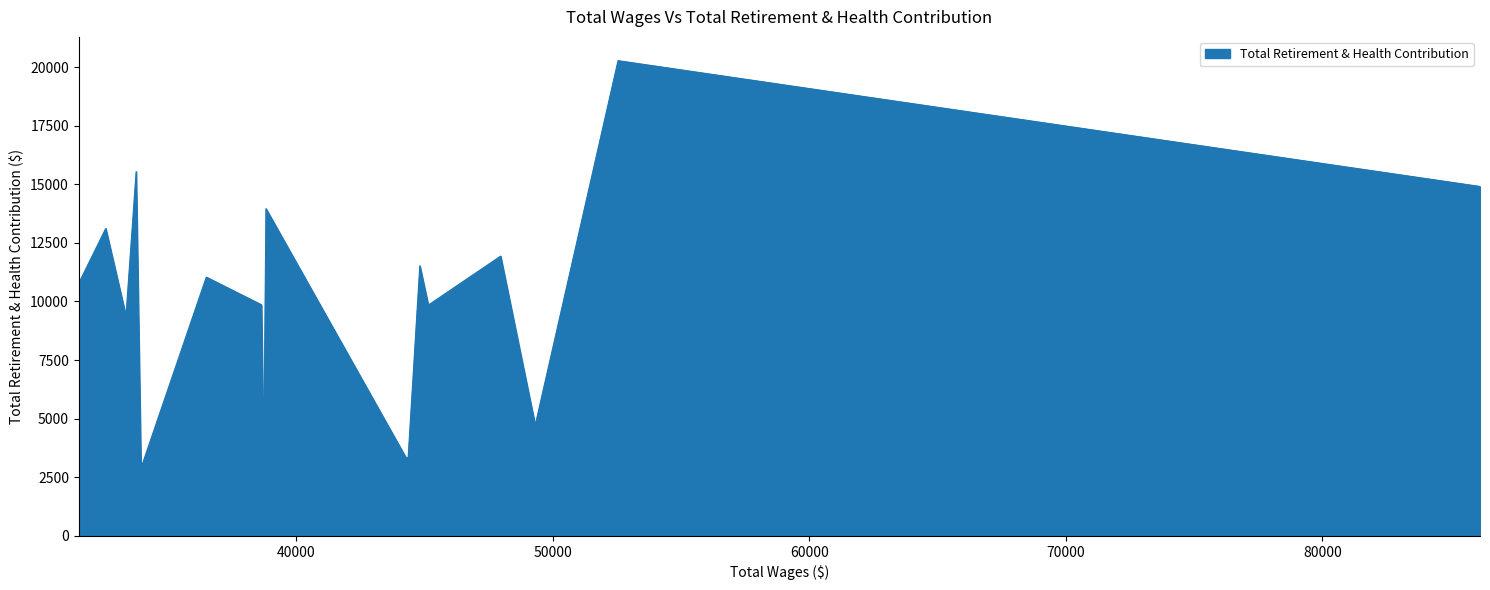

How many categories are shown in the chart?

17